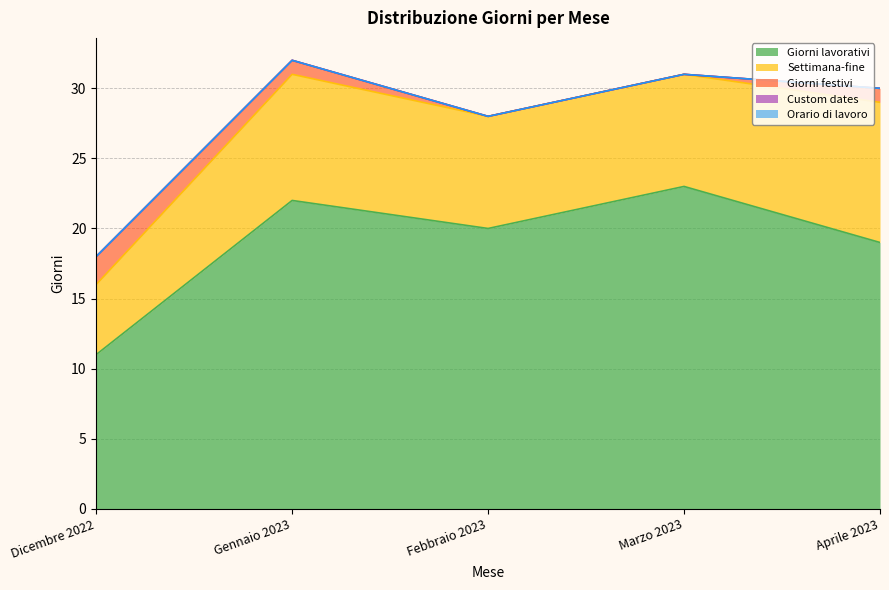

How many data points in Settimana-fine are less than 8?

1